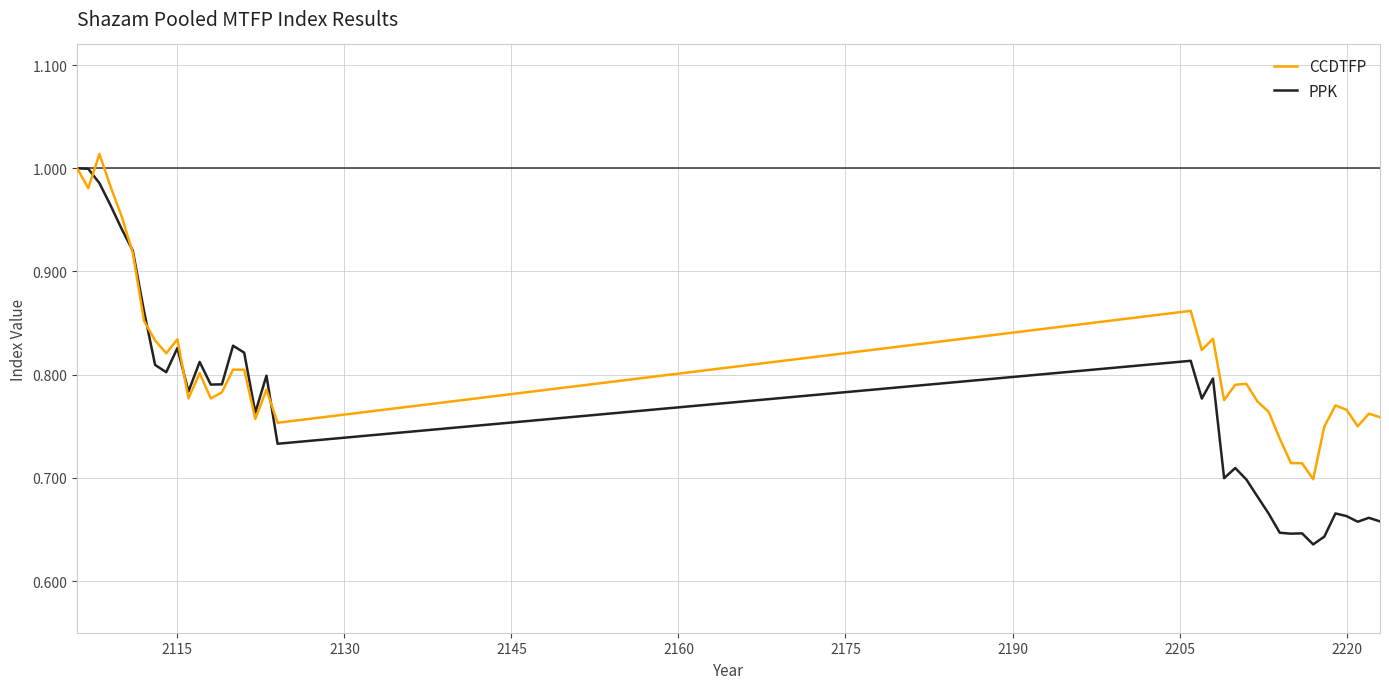

Which series has the largest total across all categories?

CCDTFP